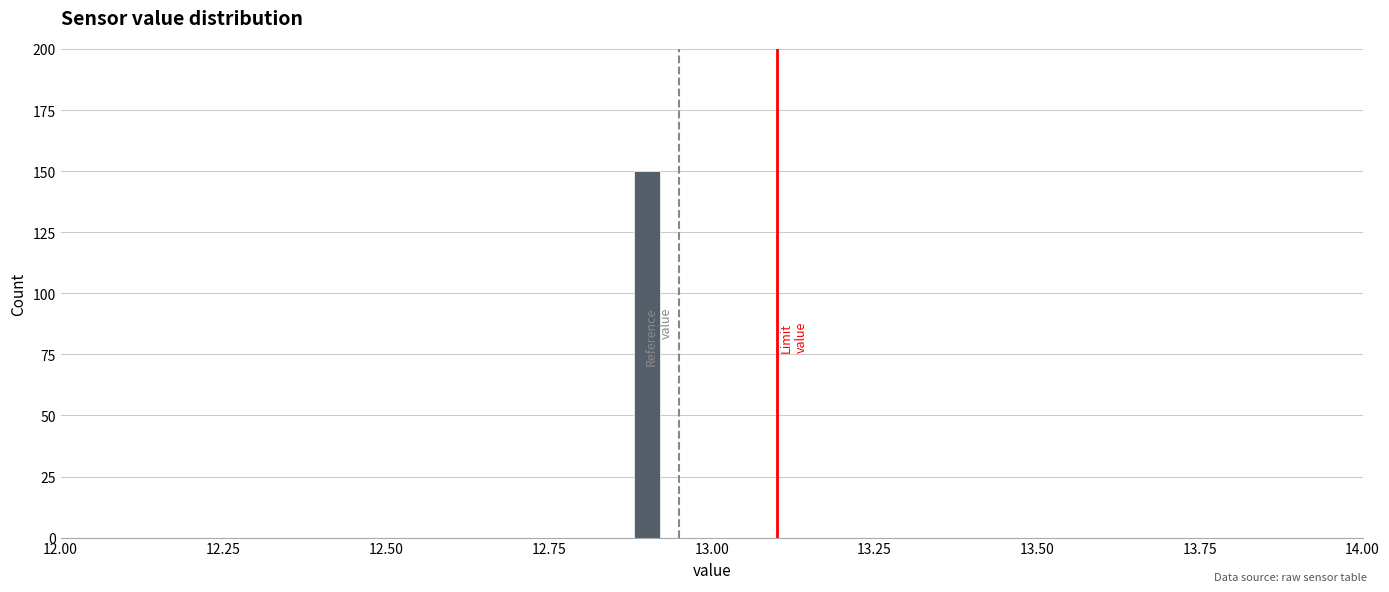

Read against the x-axis, roughly where is the centre of the tallest bar?

12.90